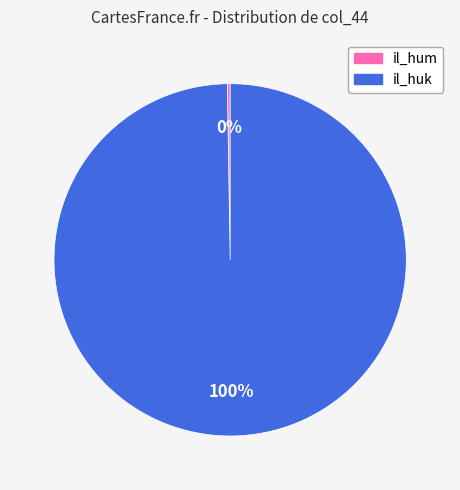

To the nearest percent, what is the average slice percentage?

50%